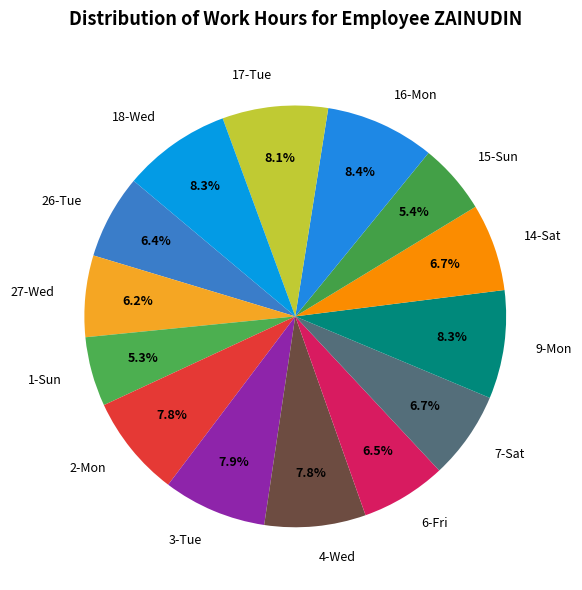

Count the number of slices in the pie.

14